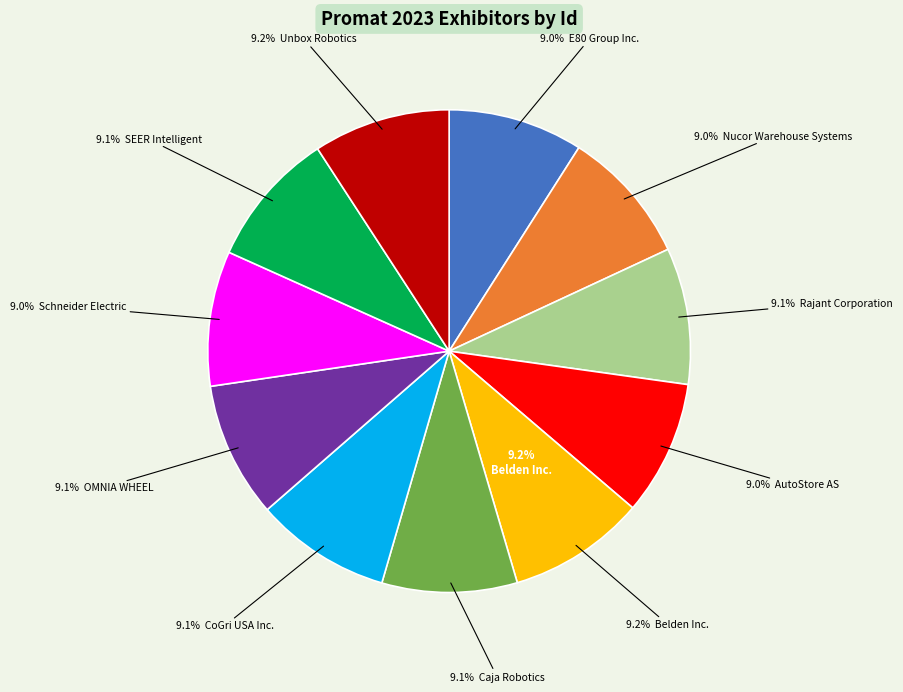

Count the number of slices in the pie.

11